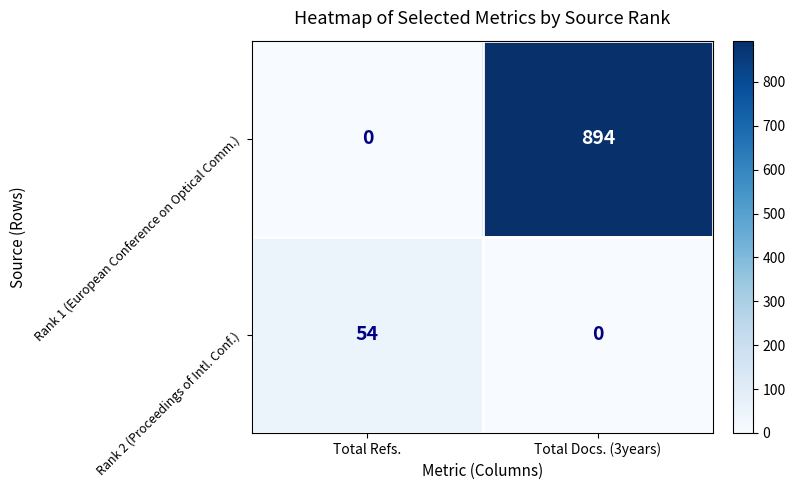

What is the difference between the highest and lowest values at Total Docs. (3years)?

894